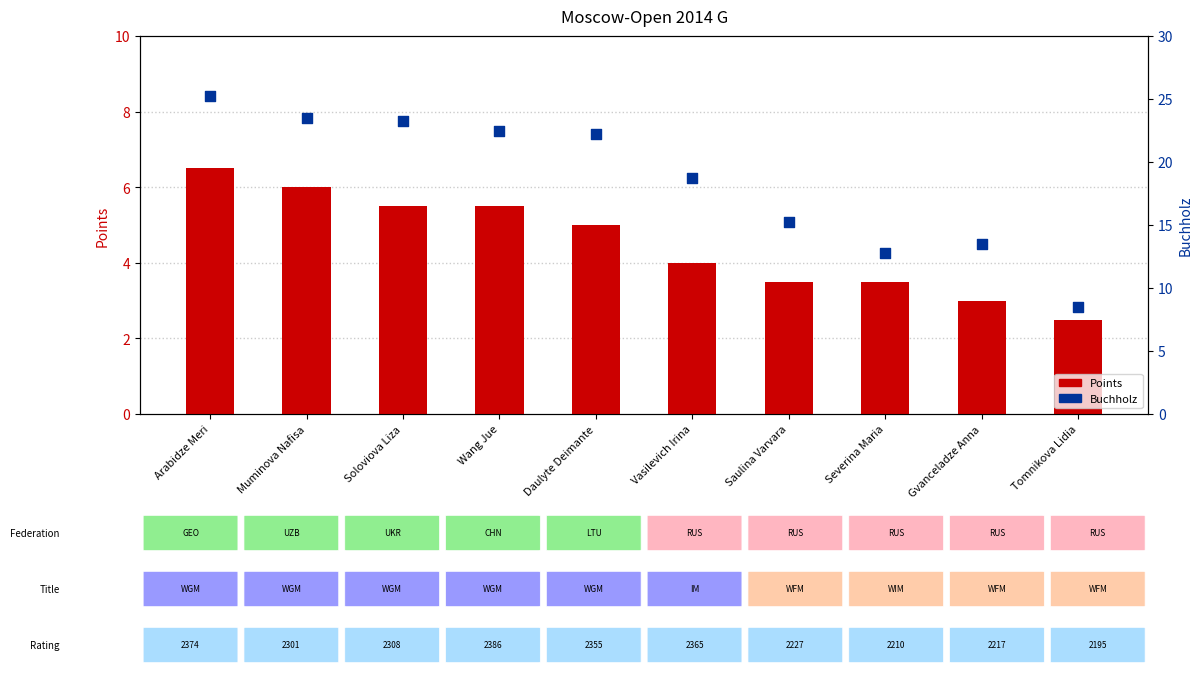

At which category is the sum across all series the highest?

Arabidze Meri